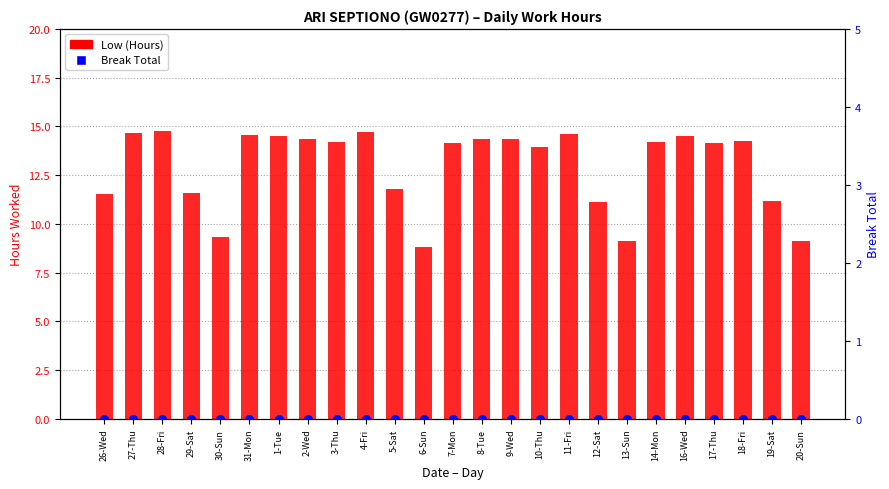

At how many categories does at least one series exceed 3?

25